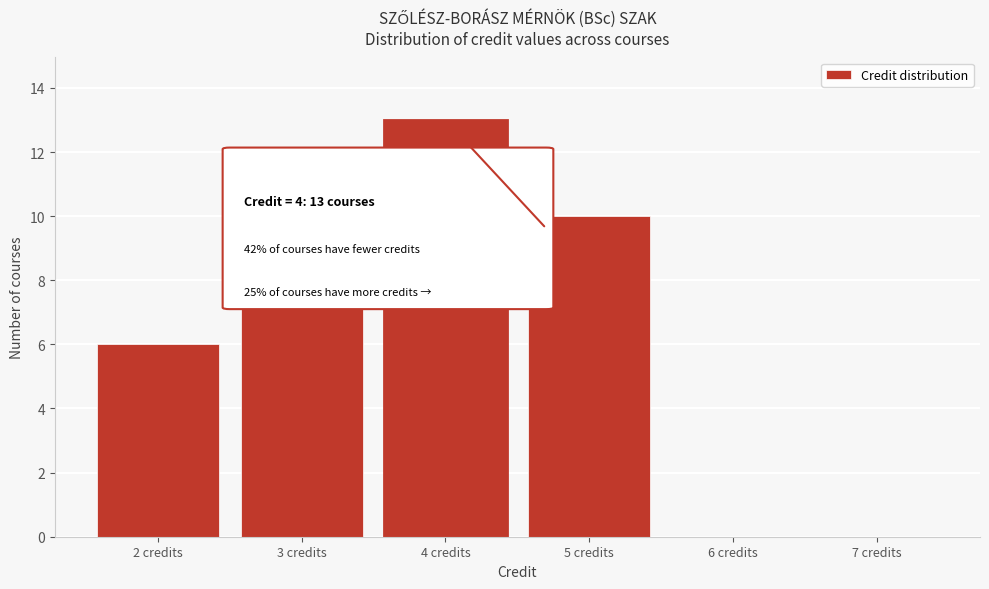

Reading left to right, extract all data points from this chart.

2 credits=6	3 credits=11	4 credits=13	5 credits=10	6 credits=0	7 credits=0